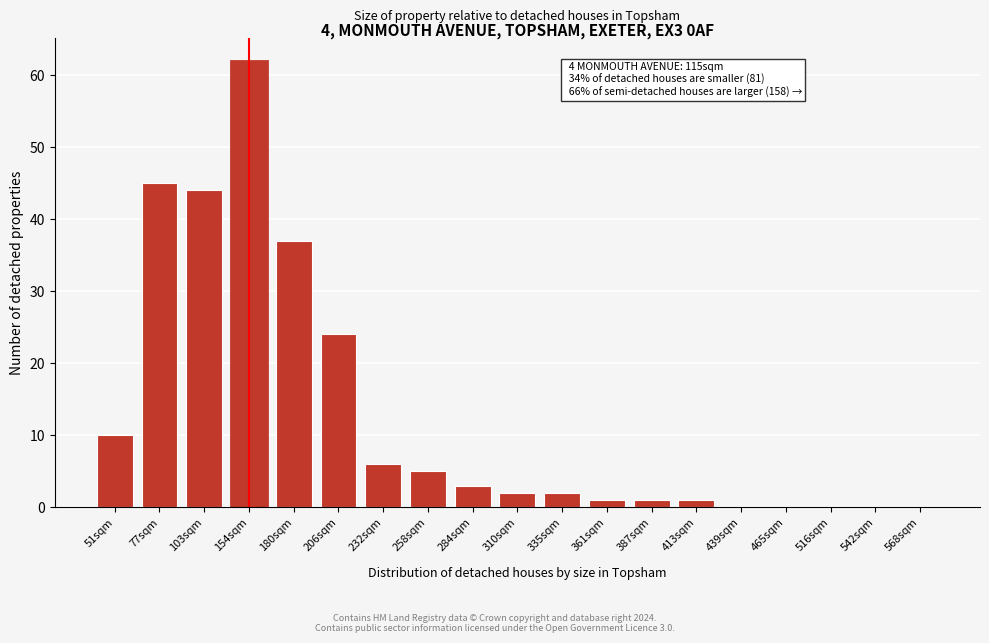

Reading left to right, what are all the values shown in this chart?

51sqm=10	77sqm=45	103sqm=44	154sqm=62	180sqm=37	206sqm=24	232sqm=6	258sqm=5	284sqm=3	310sqm=2	335sqm=2	361sqm=1	387sqm=1	413sqm=1	439sqm=0	465sqm=0	516sqm=0	542sqm=0	568sqm=0